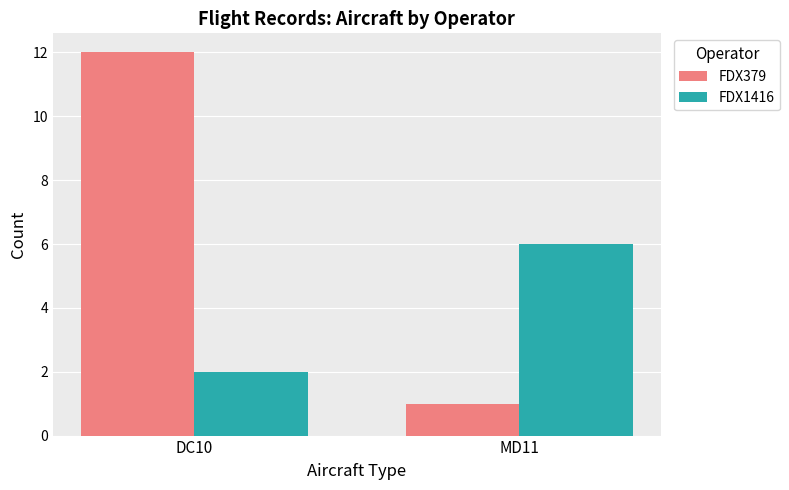

How many distinct data groups are displayed?

2